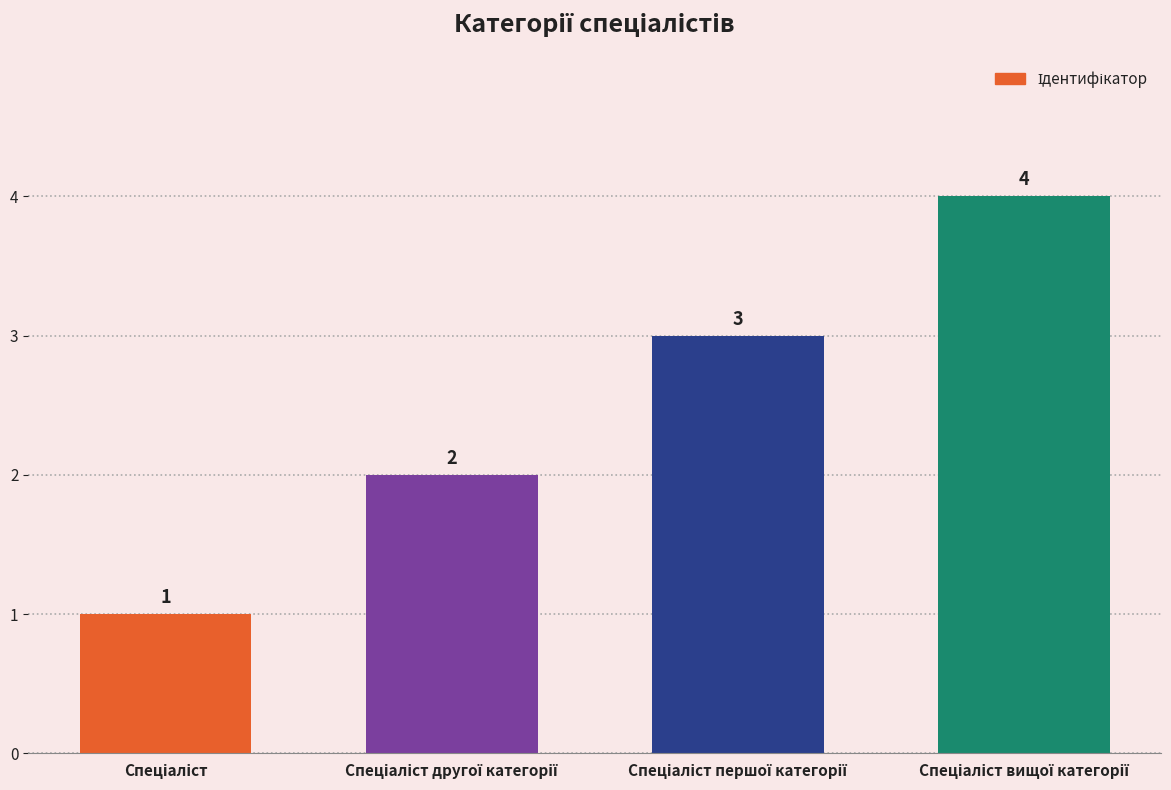

What is the value of the 2nd bar from the left?

2